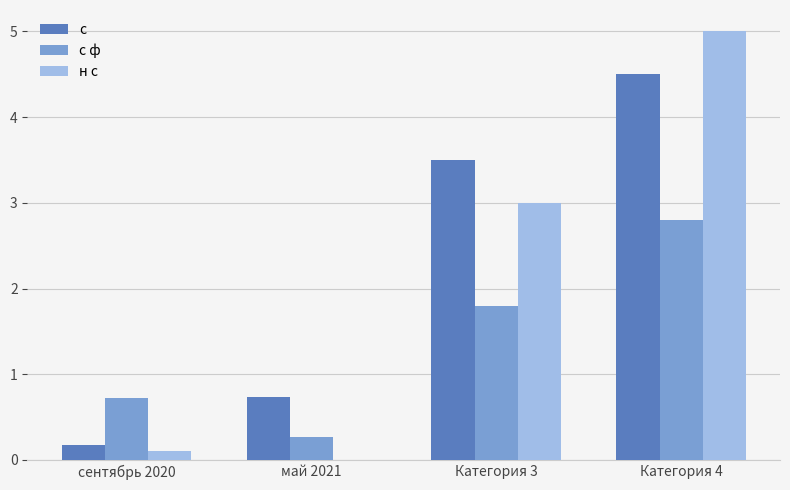

Which series has the largest range (max minus min)?

н с